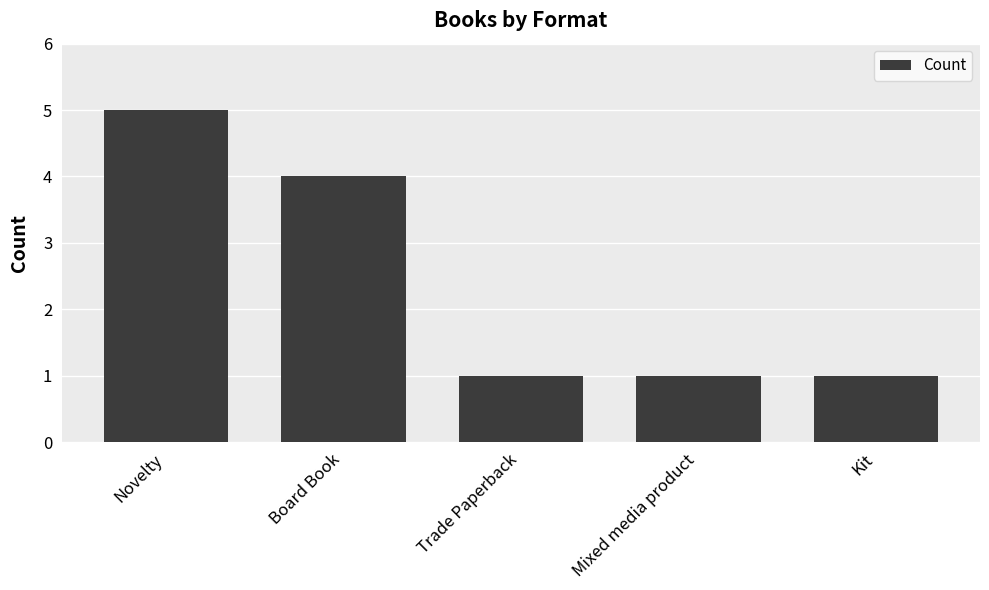

How many distinct data groups are displayed?

1